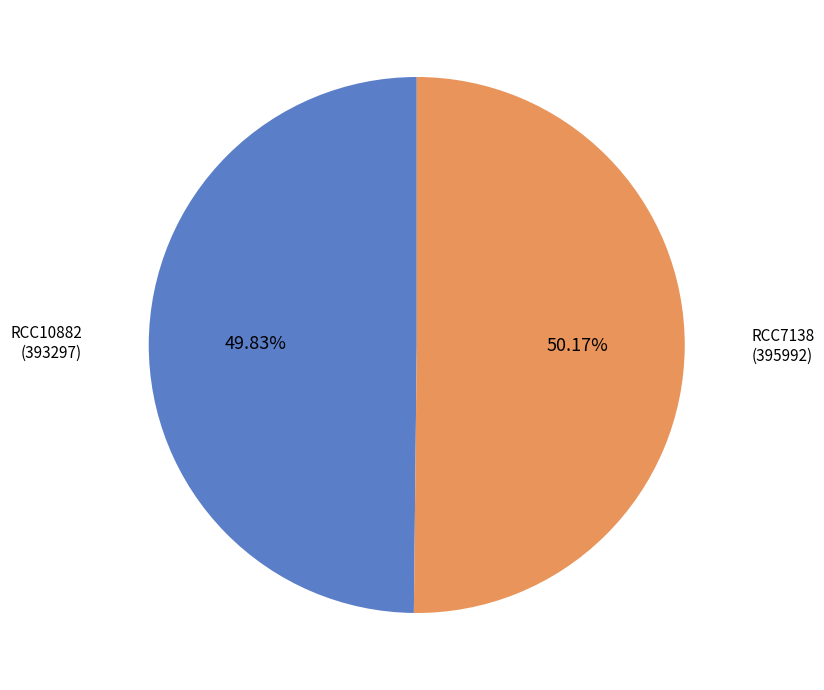

Does any single category account for the majority?

Yes